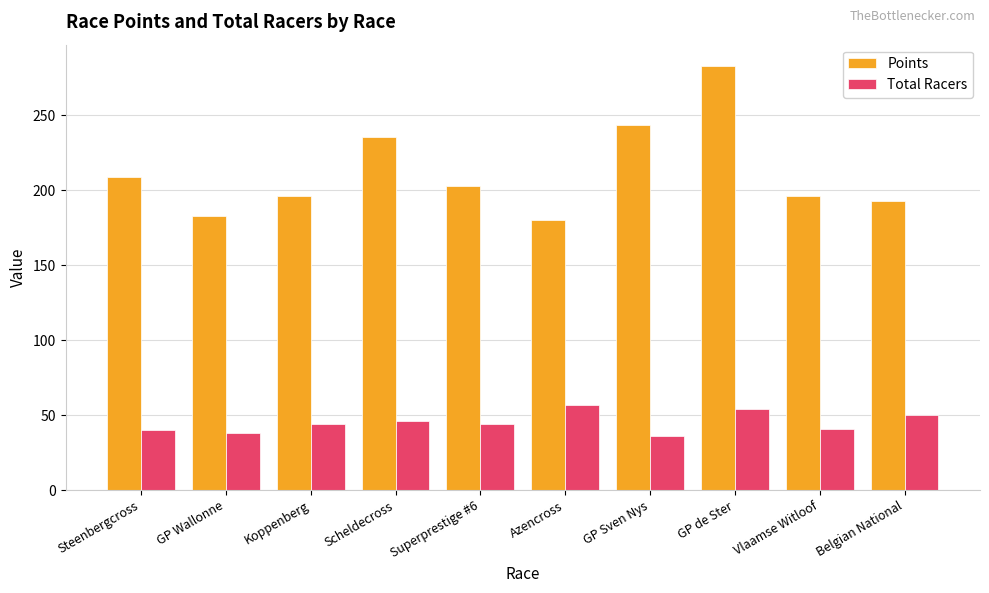

Rank the series by their maximum value, from highest to lowest.

Points, Total Racers